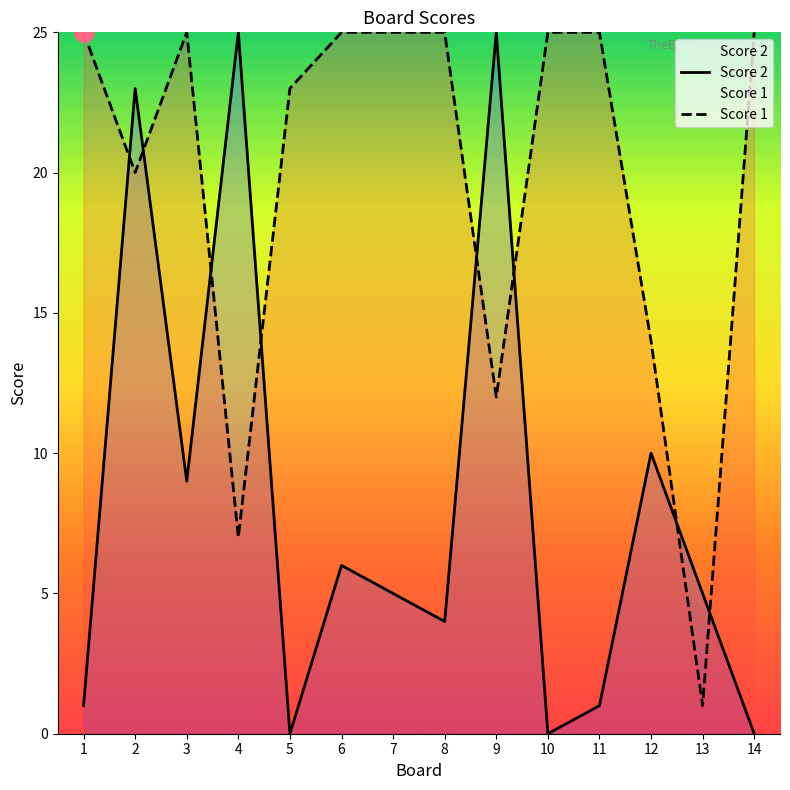

How many positive values does the Score 2 series have?

11